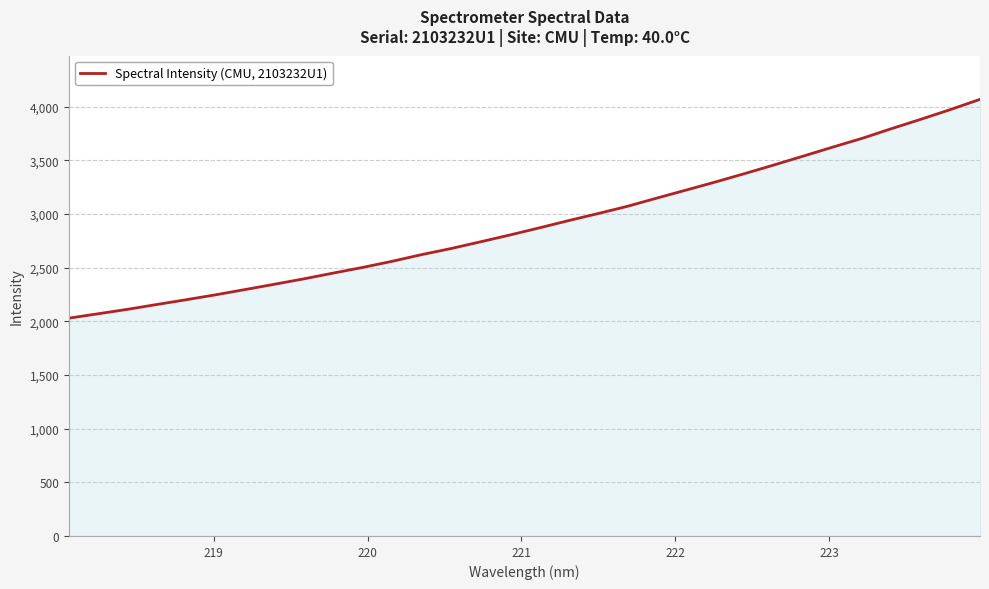

What is the minimum value shown in the chart?

2030.2